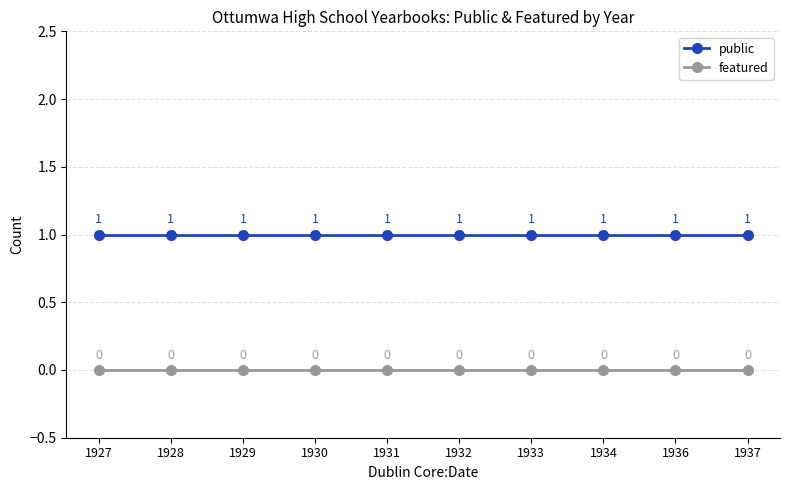

What is the maximum value shown in the chart?

1